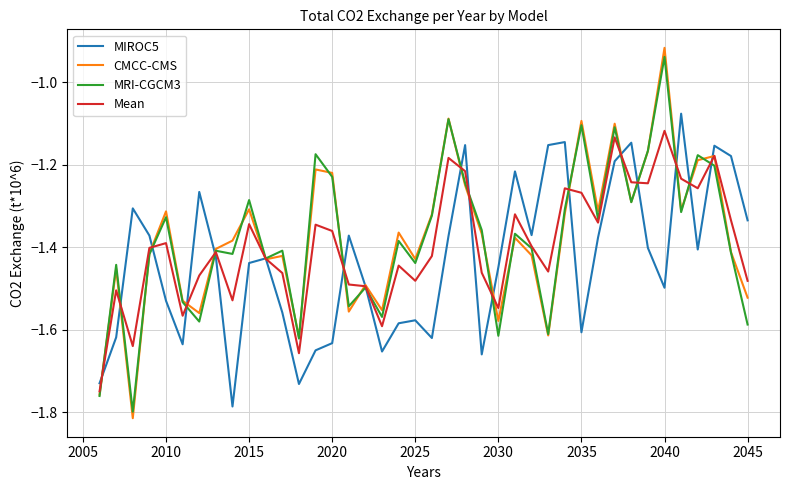

Which series has the widest spread of values?

CMCC-CMS